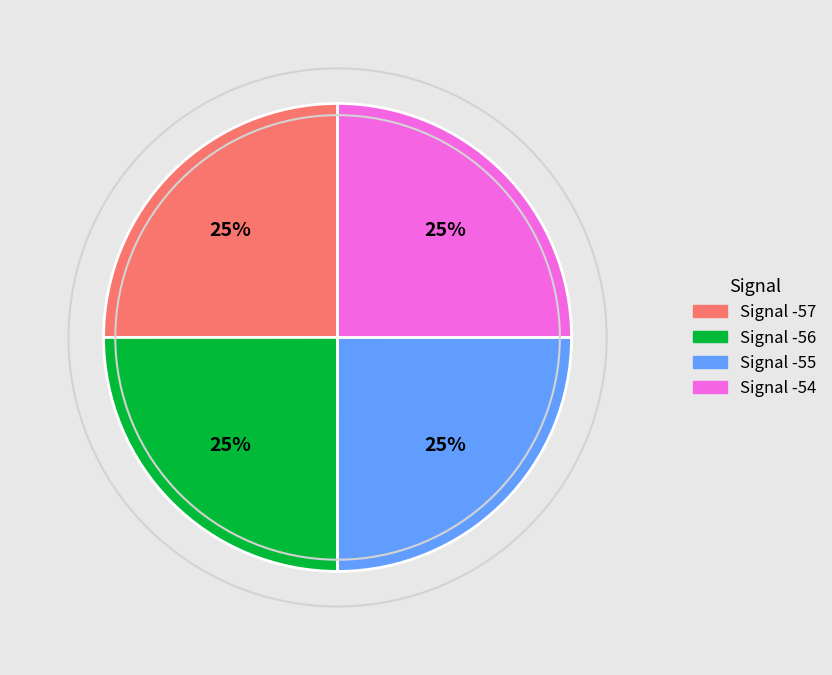

Is Signal -56 the majority of the pie?

No